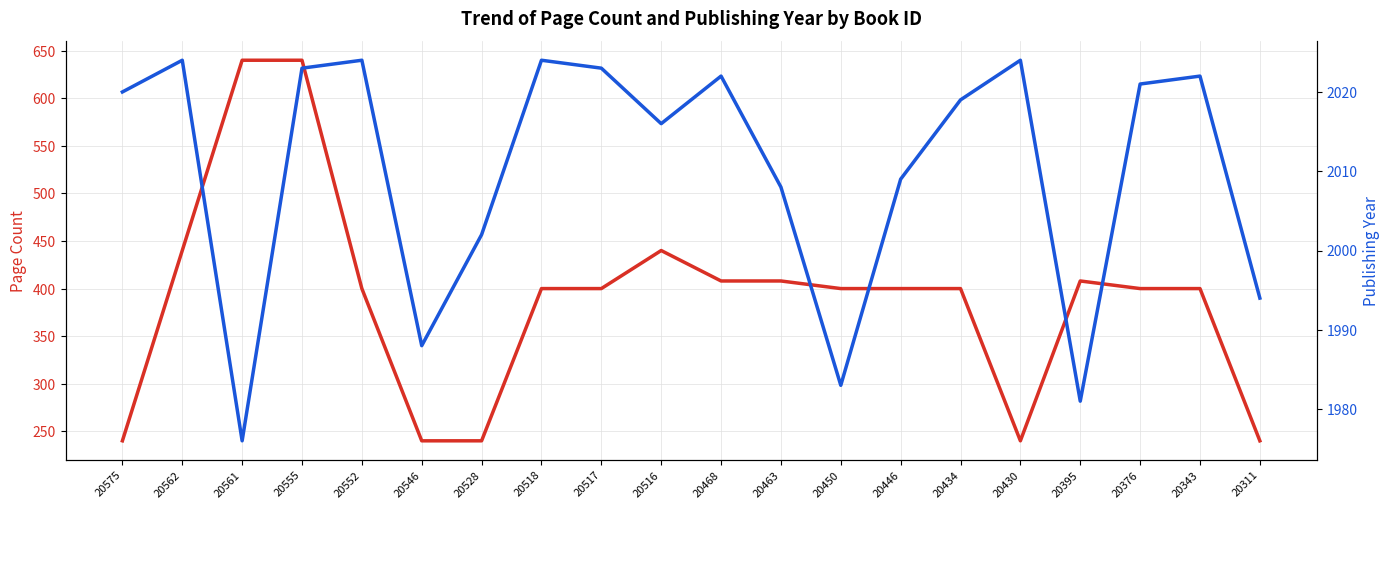

Count the number of data series in this chart.

2